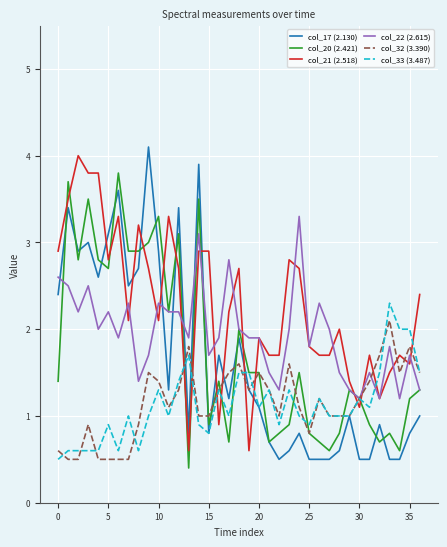

What is the maximum value shown in the chart?

4.1